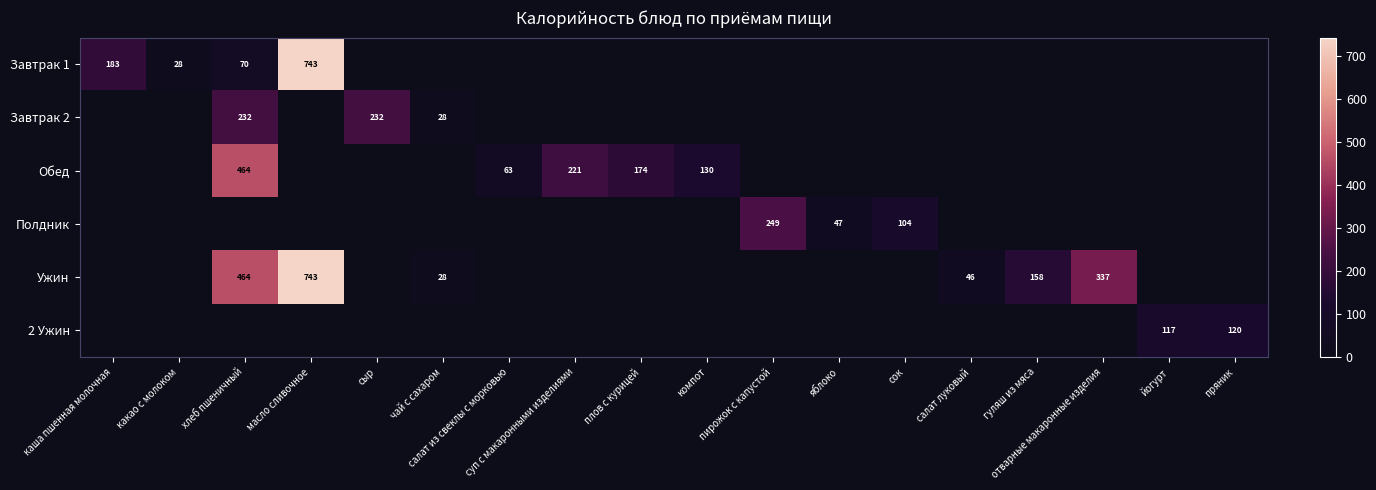

At how many categories does at least one series exceed 260?

3